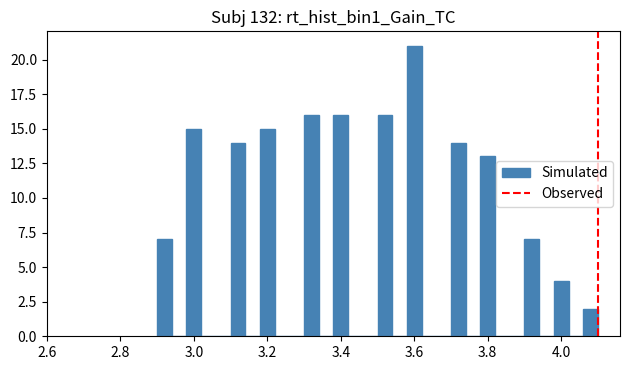

Read against the x-axis, roughly where is the centre of the tallest bar?

3.60